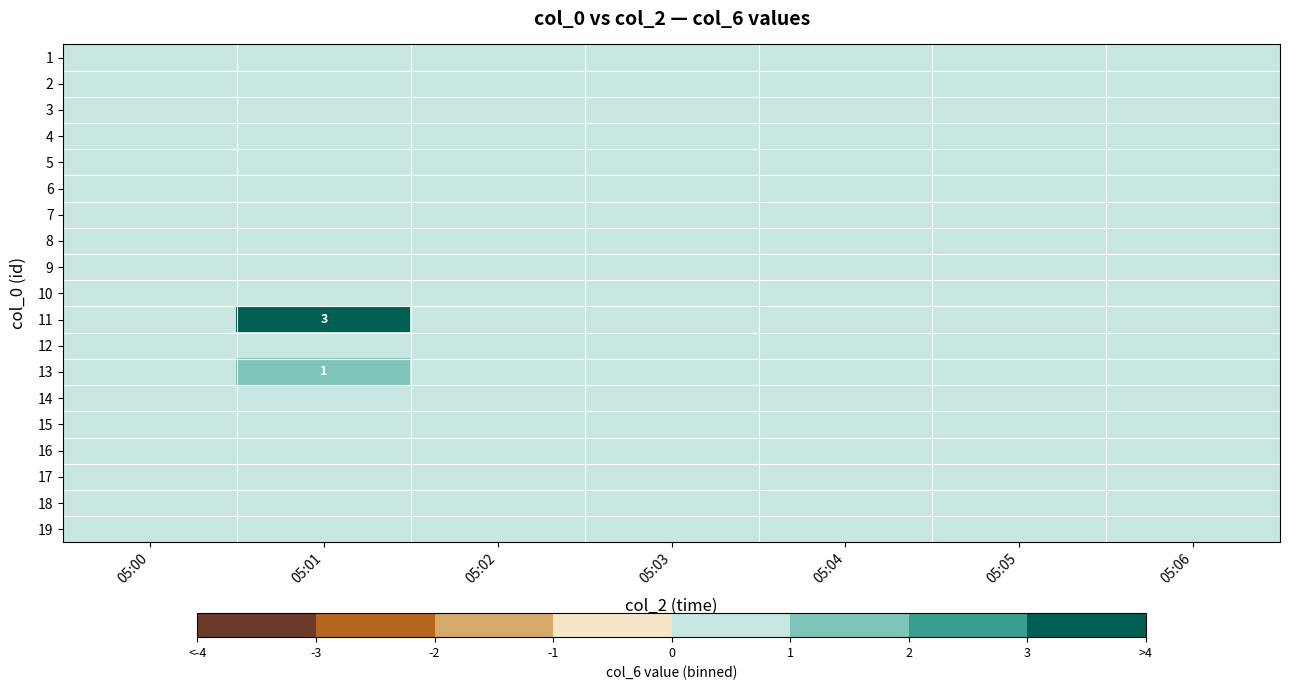

Where is 3 nearest to the value 0?

05:00